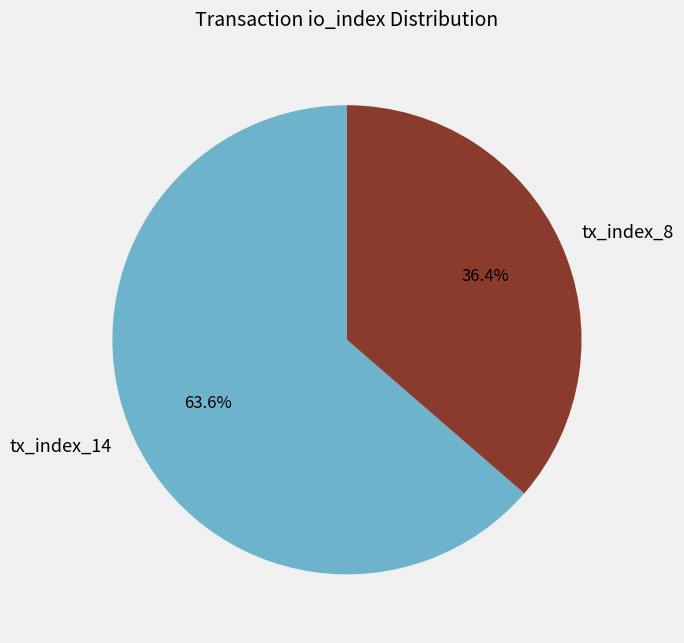

What is the largest slice in the pie chart?

tx_index_14